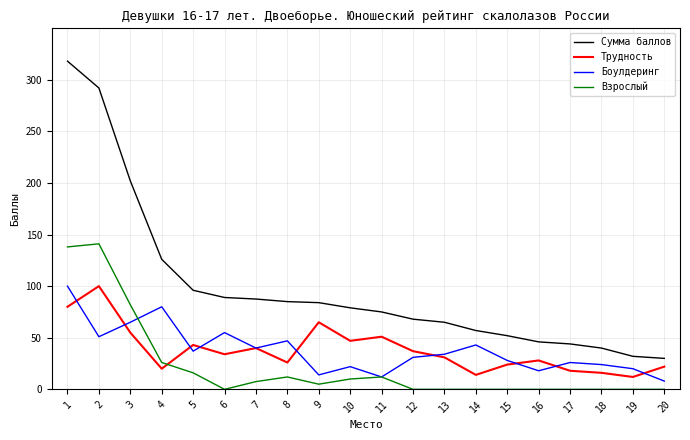

Which series has the largest total across all categories?

Сумма баллов